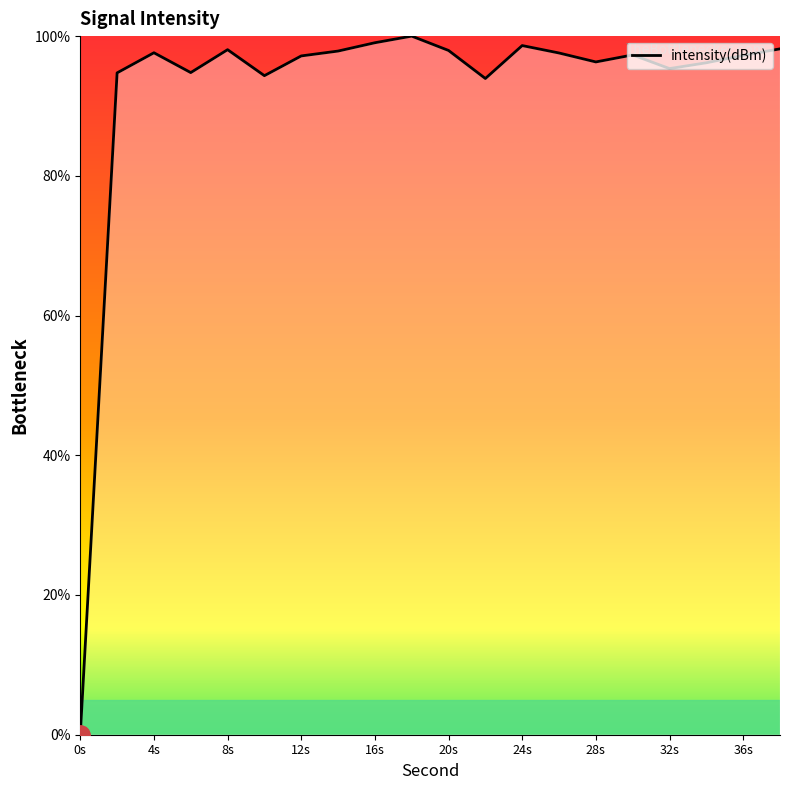

What is the difference between the maximum and minimum values?

100.0